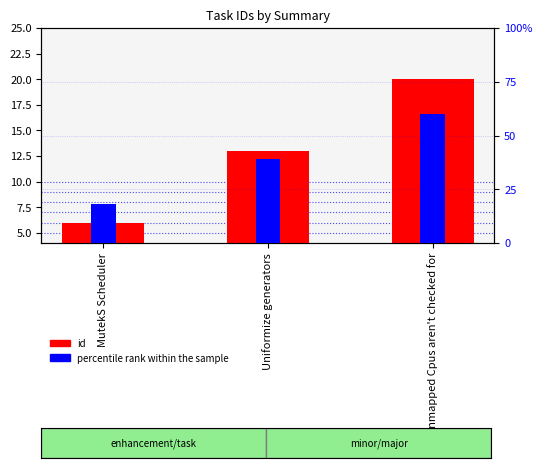

At Uniformize generators, list the series in order from largest to smallest.

percentile rank within the sample, id